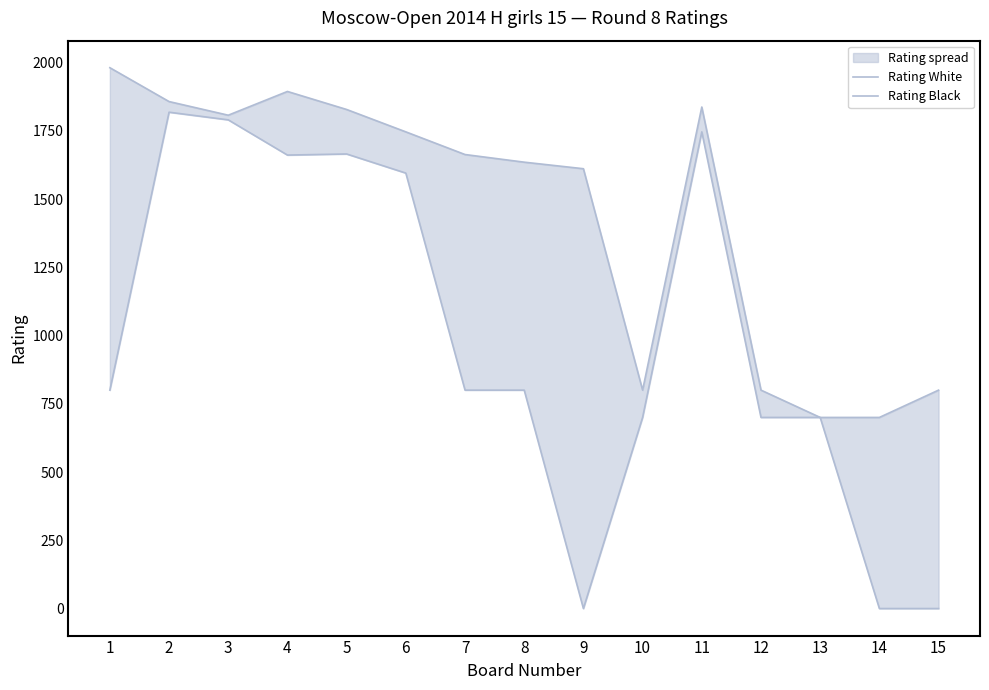

Which series has the widest spread of values?

Rating Black